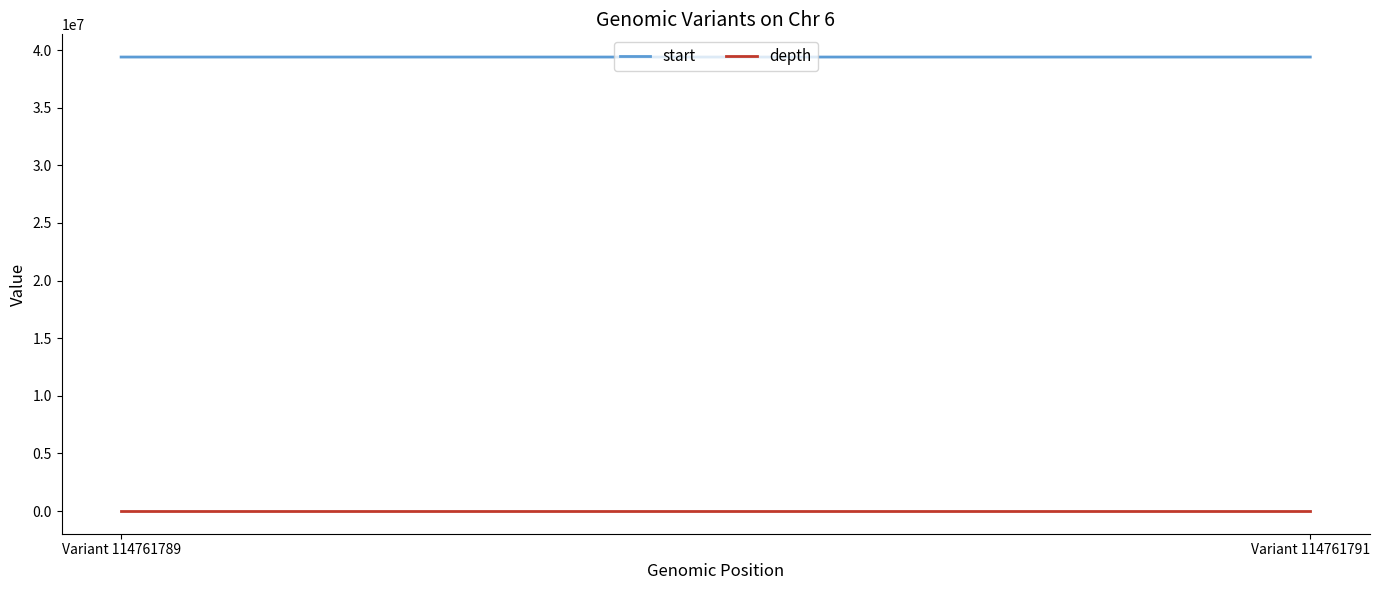

Reading right to left, list all the values displayed in this chart.

start: 39402888	39402763
depth: 28	29